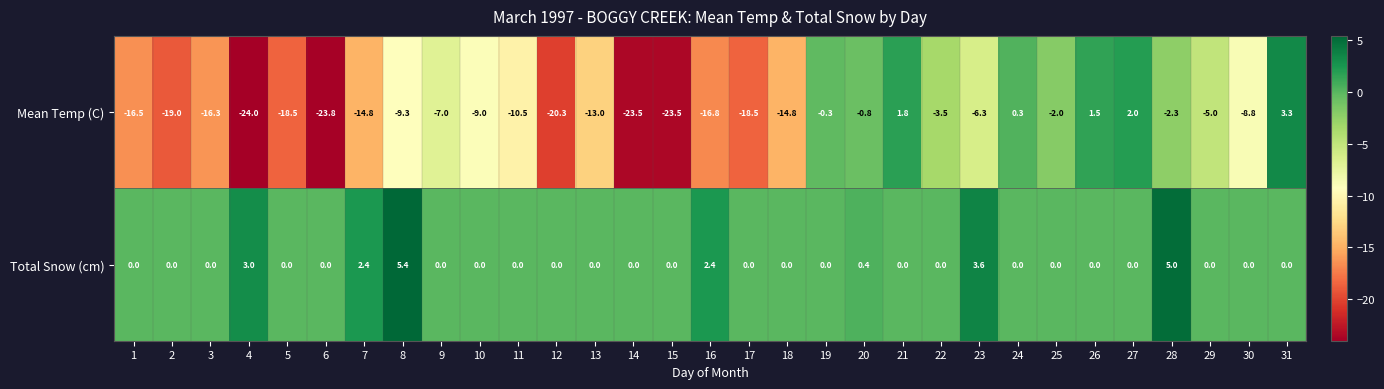

Is it true that Mean Temp (C) equals -19.0 at 2?

True